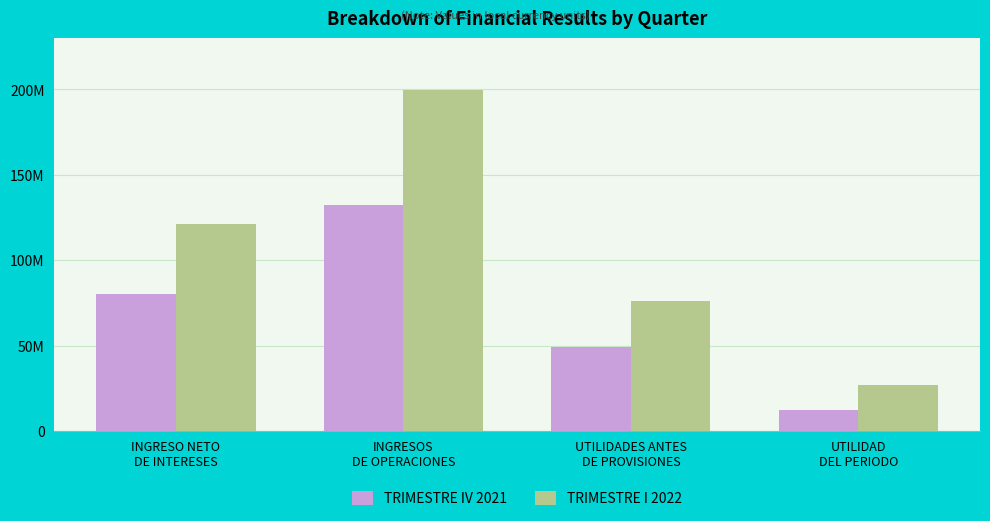

Does the chart contain any negative values?

No